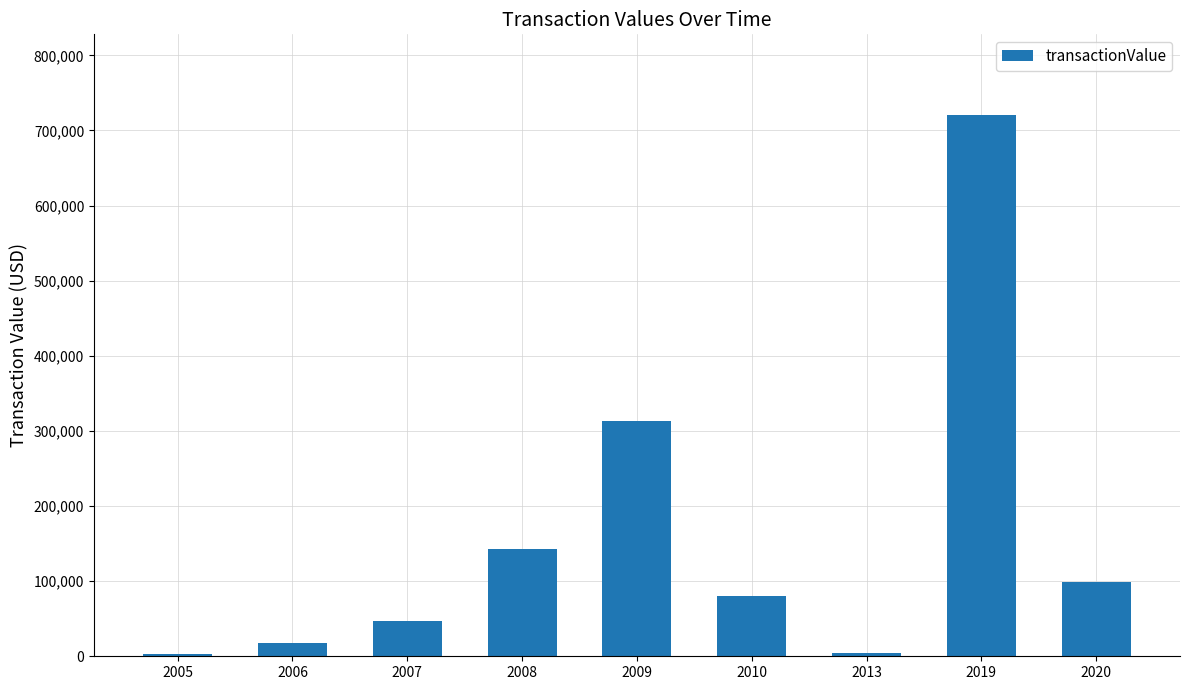

What is the value of the 2nd bar from the left?

17257